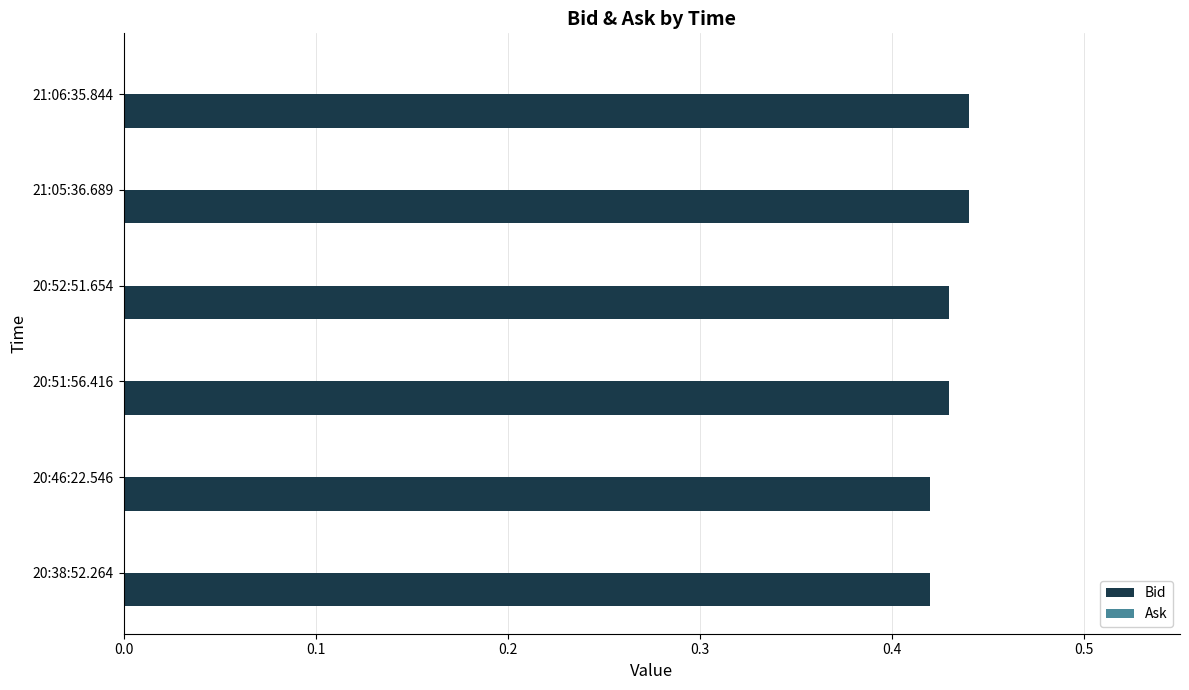

True or false: the data shows 0.6 at 20:38:52.264.

False